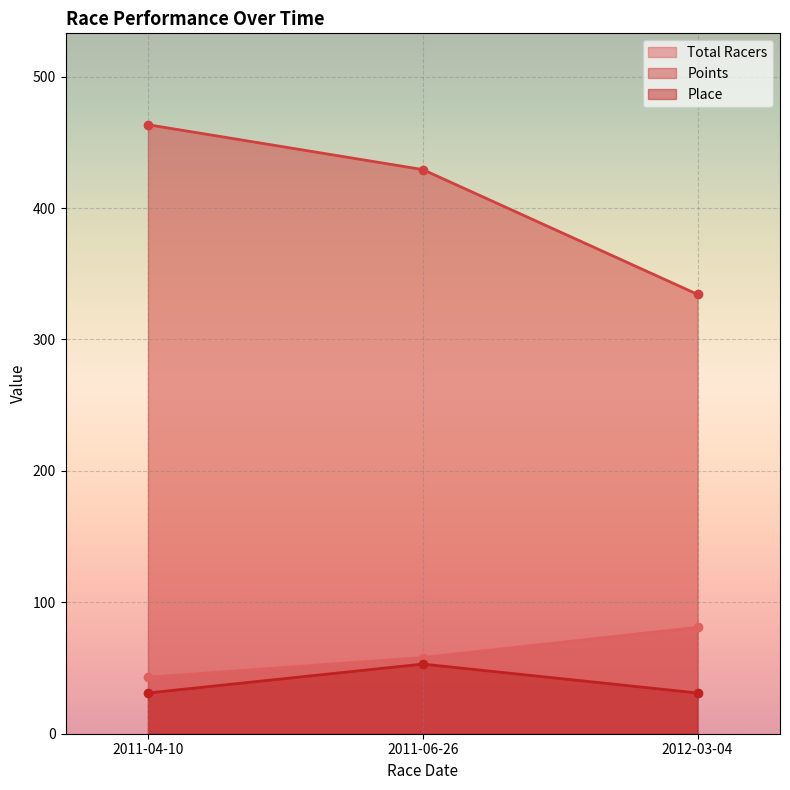

What is the value of the Place point at the 2nd from the left?

53.0